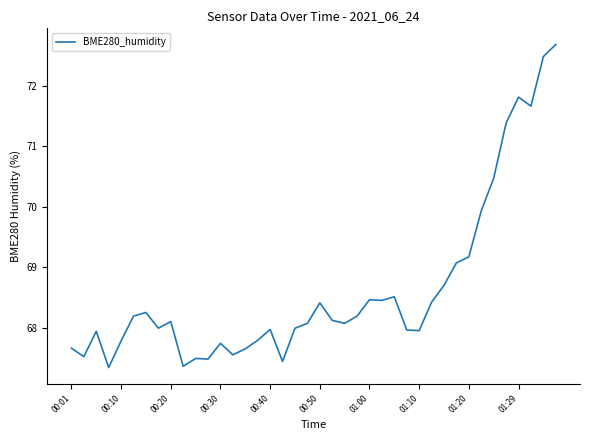

What is the difference between the maximum and minimum values?

5.3